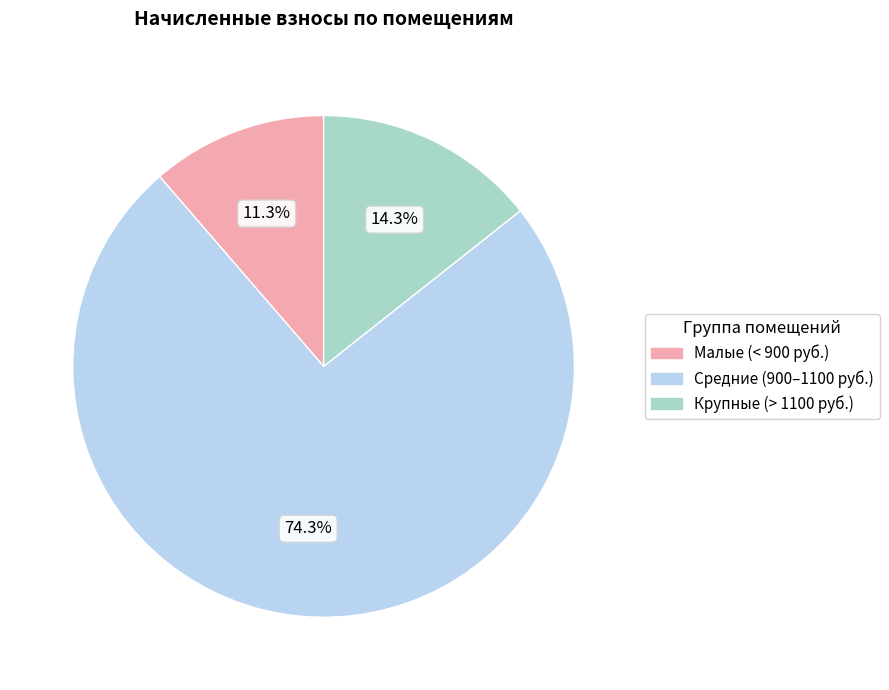

Is there any slice that represents more than half of the pie?

Yes